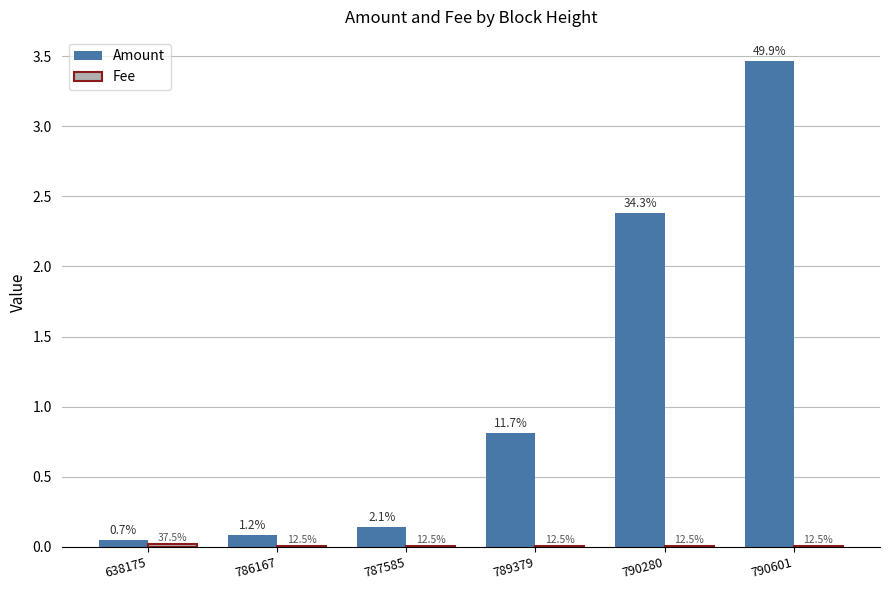

Reading left to right, list all the values displayed in this chart.

Amount: 0.1	0.1	0.1	0.8	2.4	3.5
Fee: 0.0	0.0	0.0	0.0	0.0	0.0